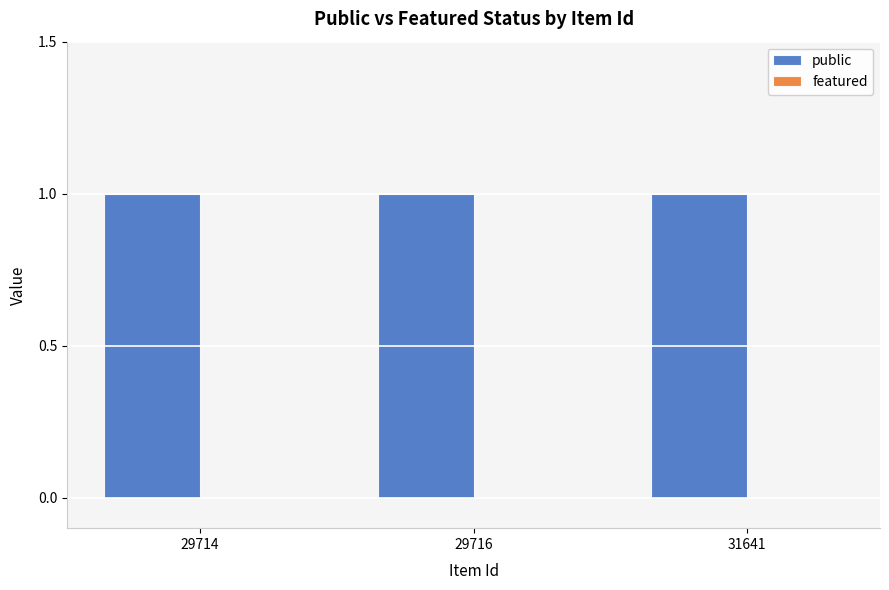

What is the sum of the public values at 29714 and 29716?

2